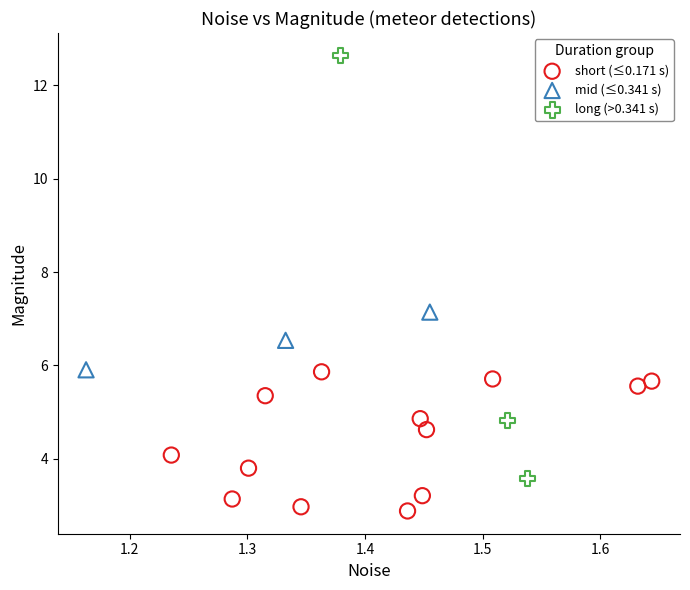

Which series contains the lowest Y value?

short (≤0.171 s)